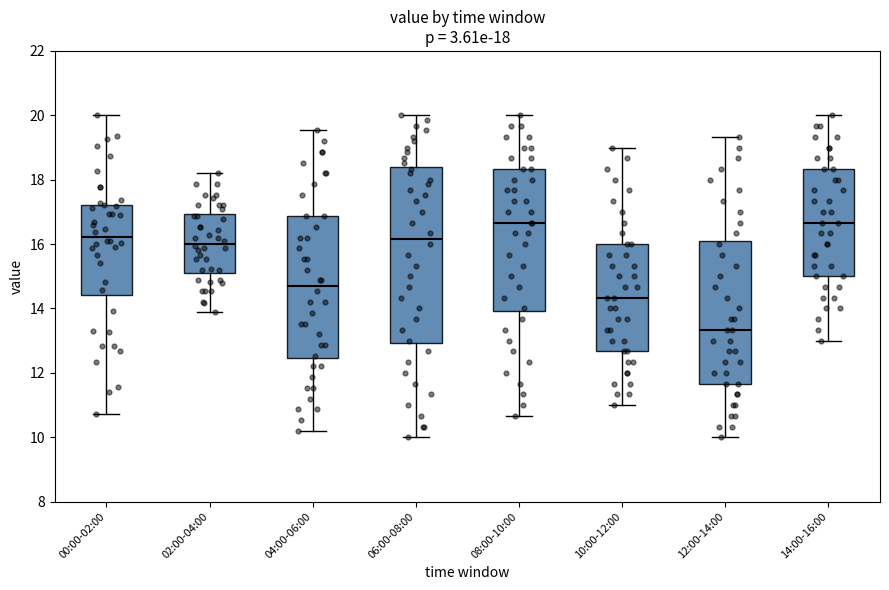

Which box is the tallest, from its lower edge to its upper edge?

06:00-08:00